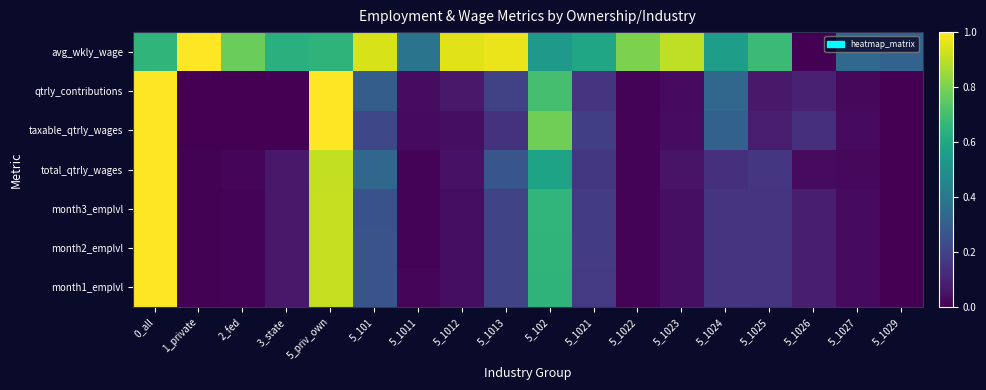

What is the total value across all series at 1_private?

1.0